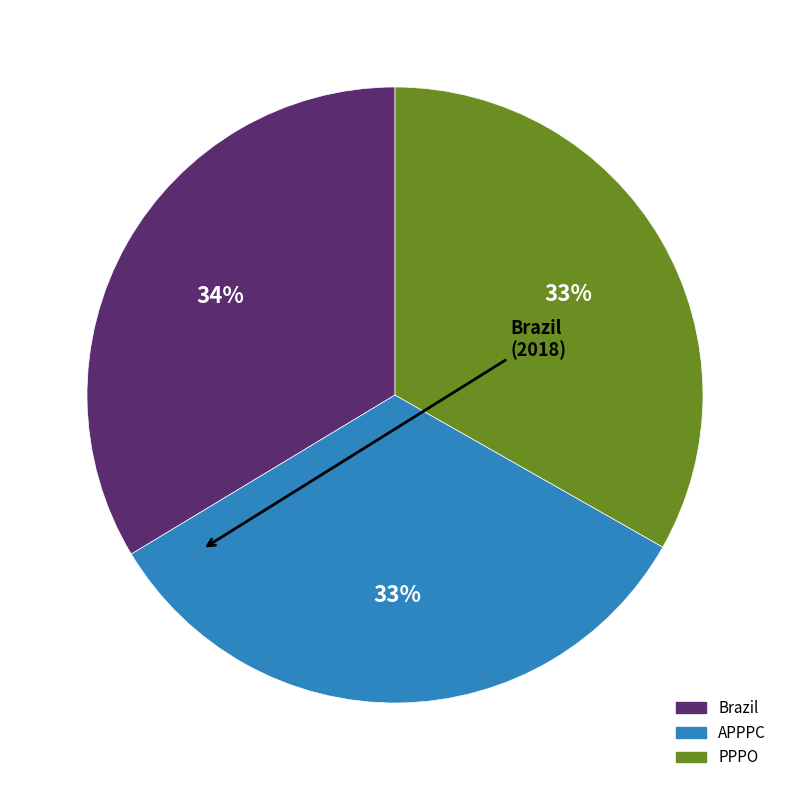

To the nearest percent, what portion does APPPC represent?

33%